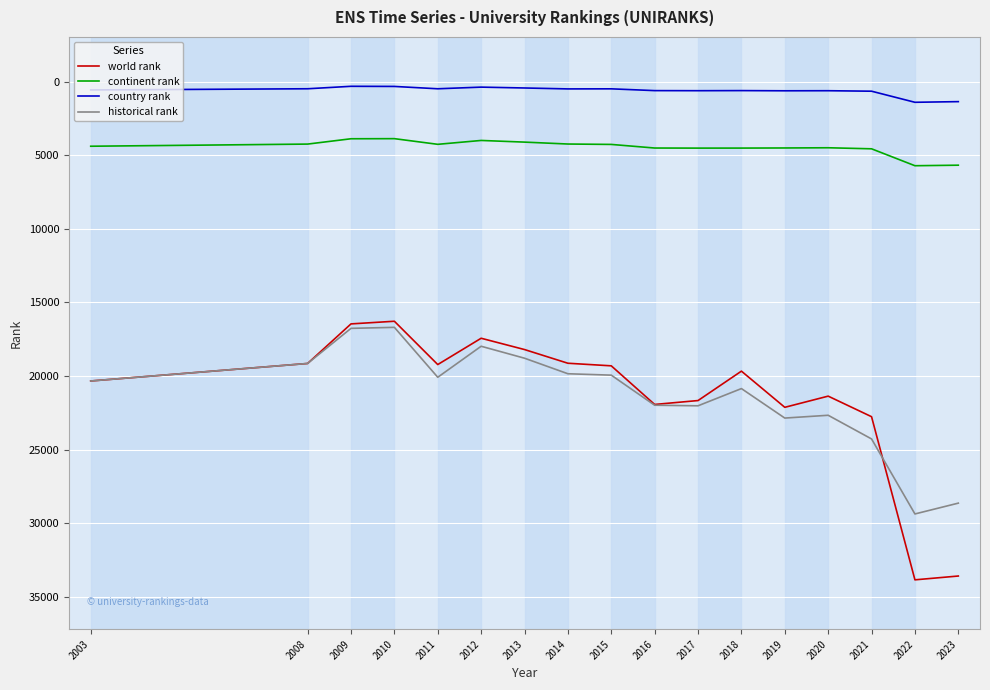

Between 2013 and 2022, which series saw the biggest shift?

world rank